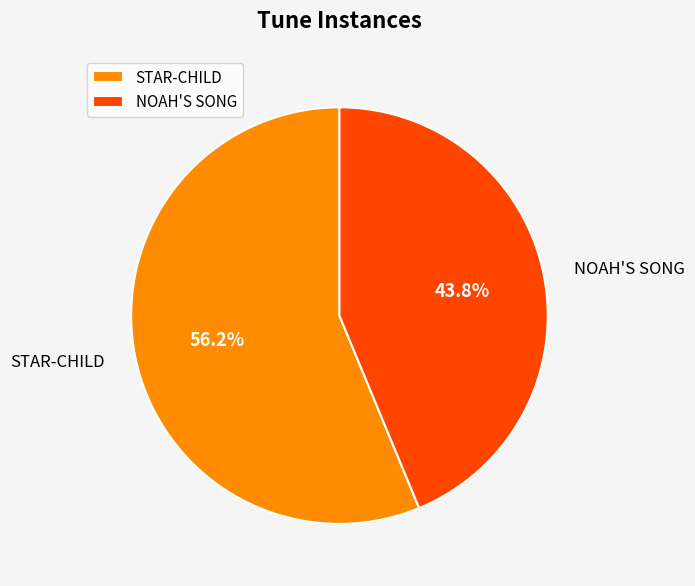

How many segments does this pie chart have?

2